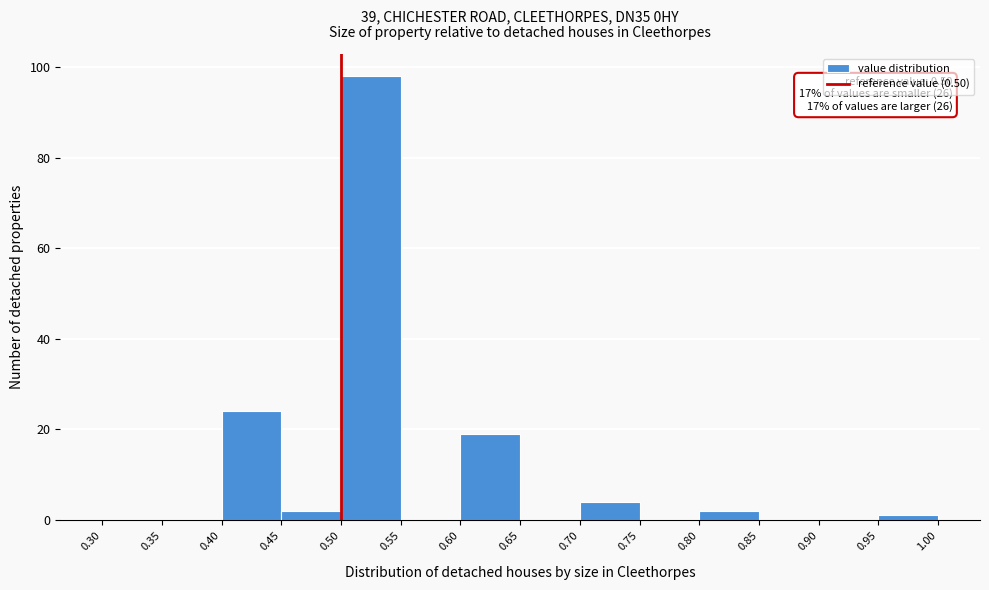

Over which range of the x-axis is the bar tallest?

0.50 to 0.55